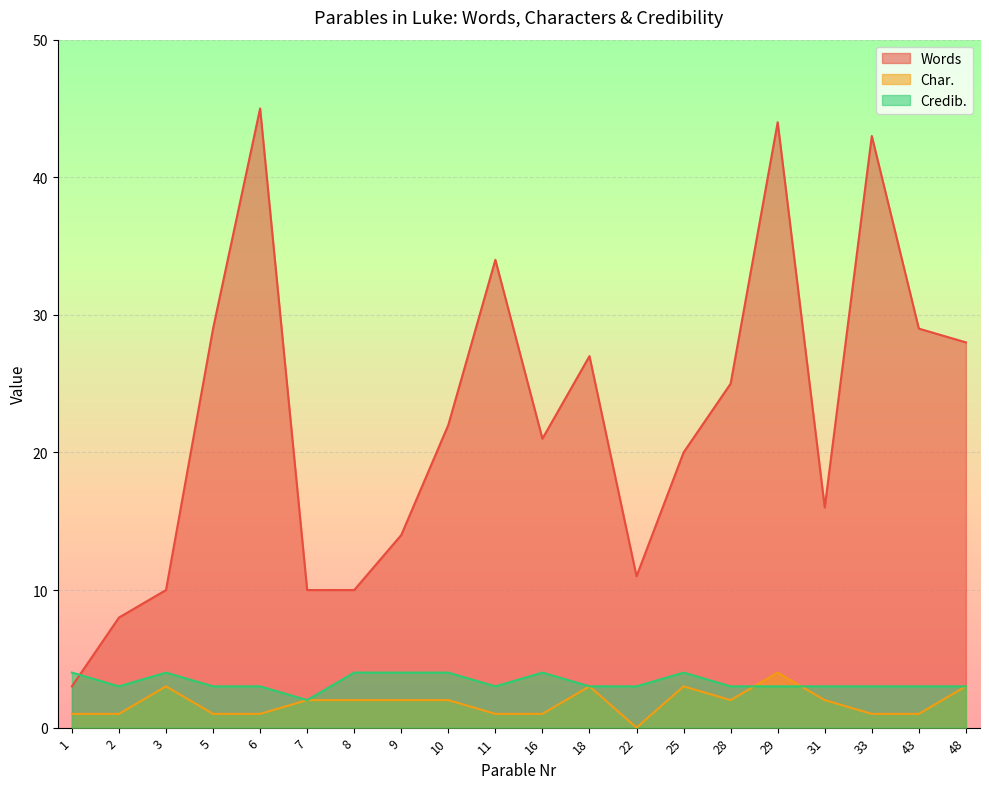

True or false: Words and Char. cross at least once.

False